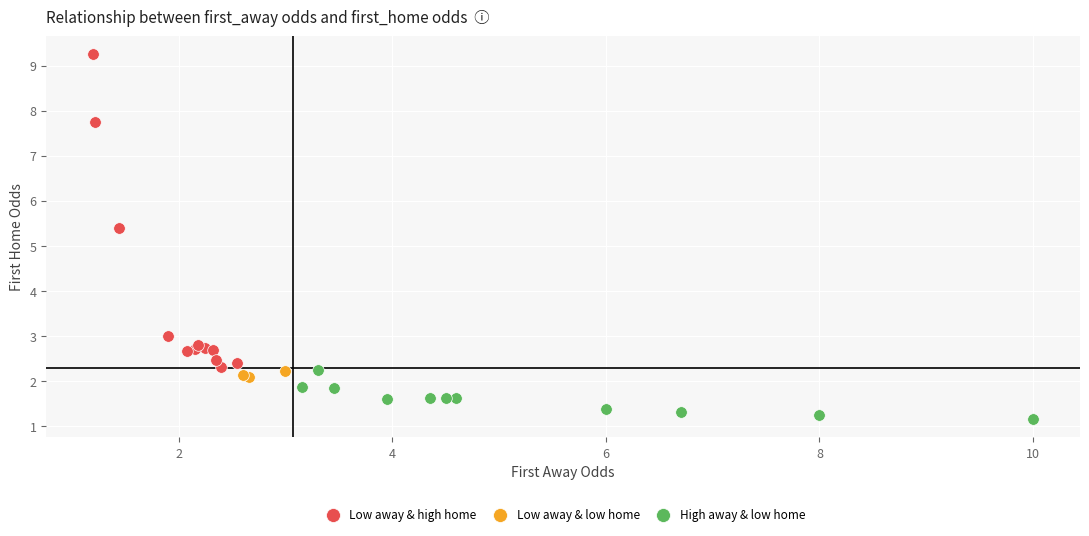

Which series contains the highest Y value?

Low away & high home